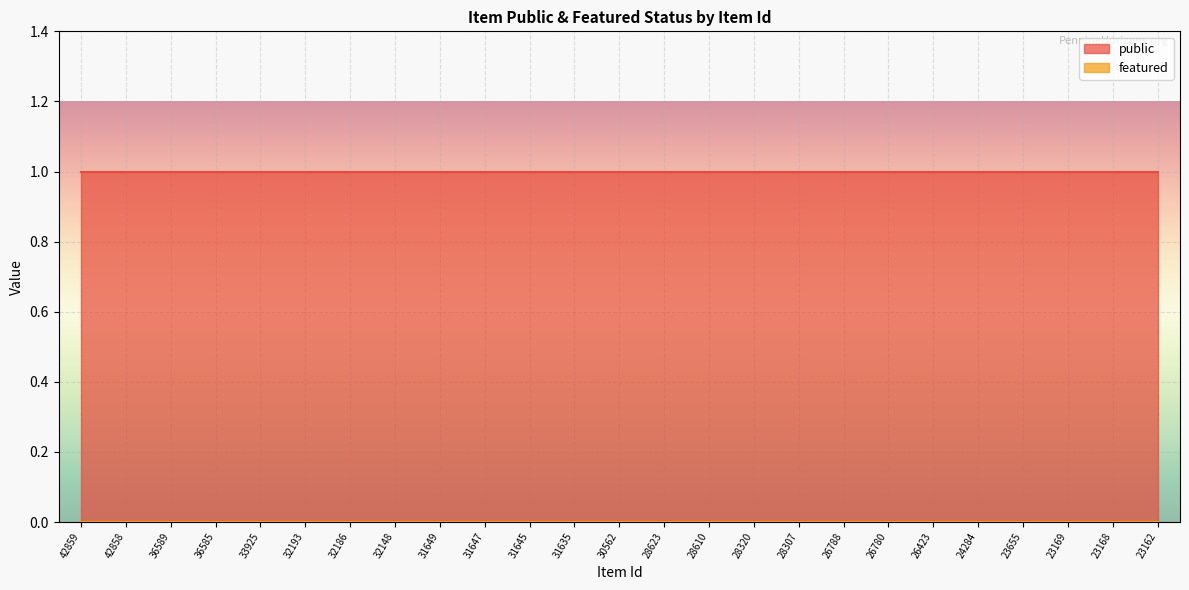

True or false: public has more than 1 interior local peaks.

False